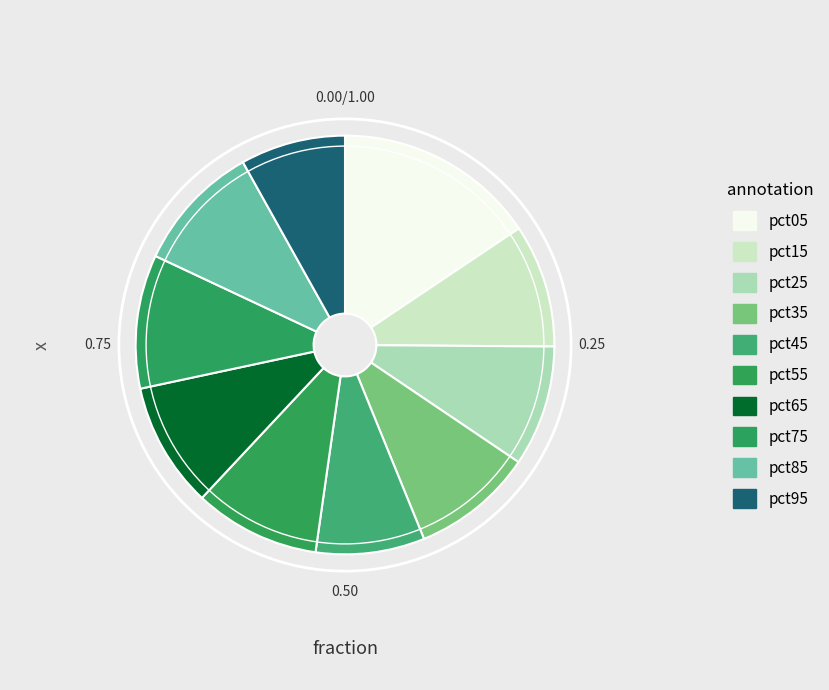

Count the number of slices in the pie.

10